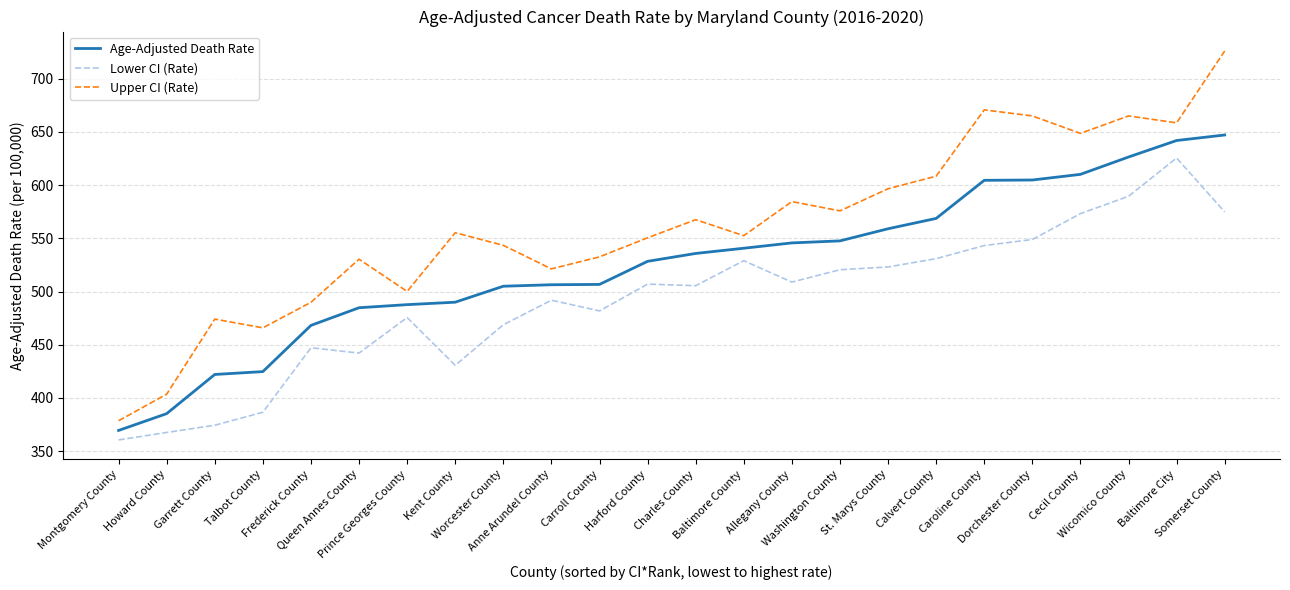

What is the average value of the Lower CI (Rate) series?

492.0